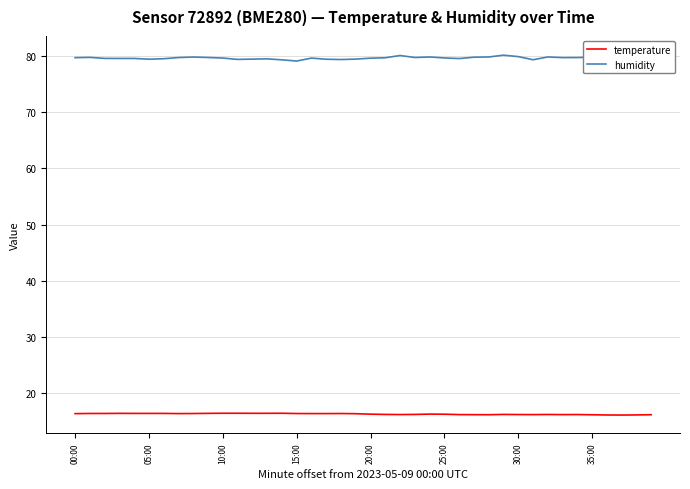

Count the temperature values in the range 16 to 17.

40